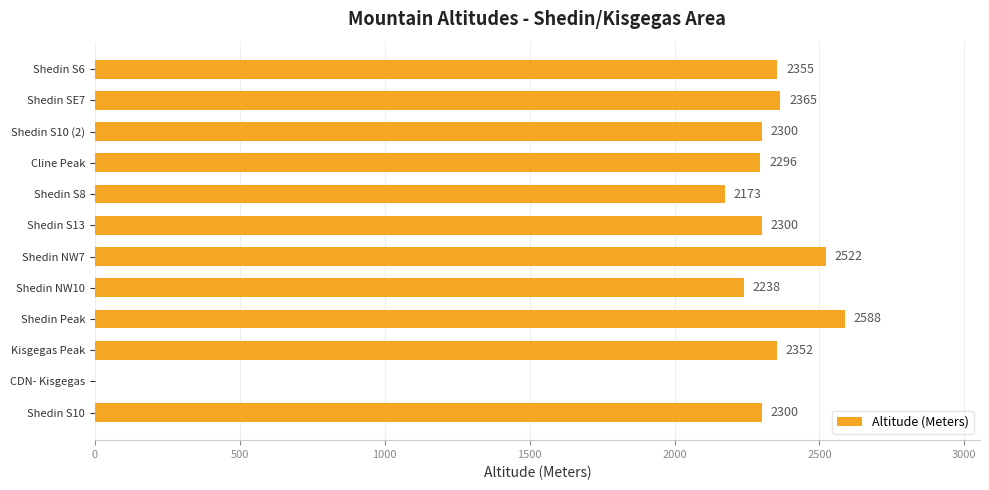

Count the number of data series in this chart.

1